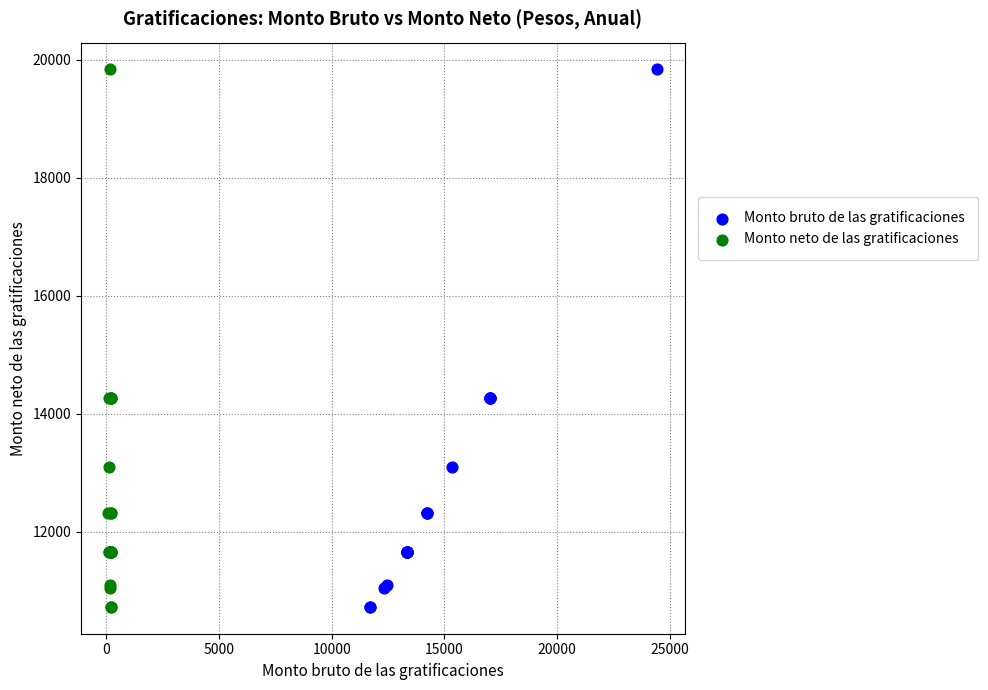

What are all the series names shown in the legend?

Monto bruto de las gratificaciones, Monto neto de las gratificaciones